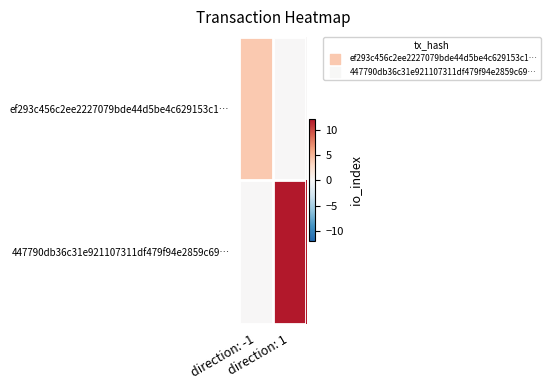

At which category is the sum across all series the highest?

direction: 1